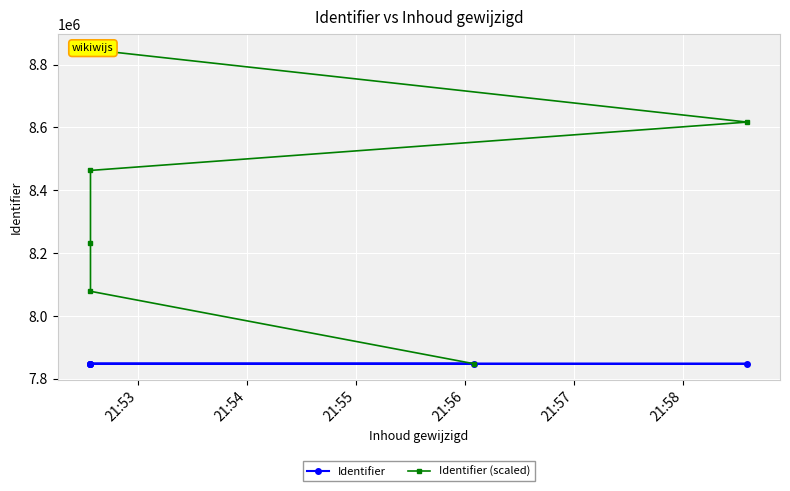

At which category is the sum across all series the highest?

21:58